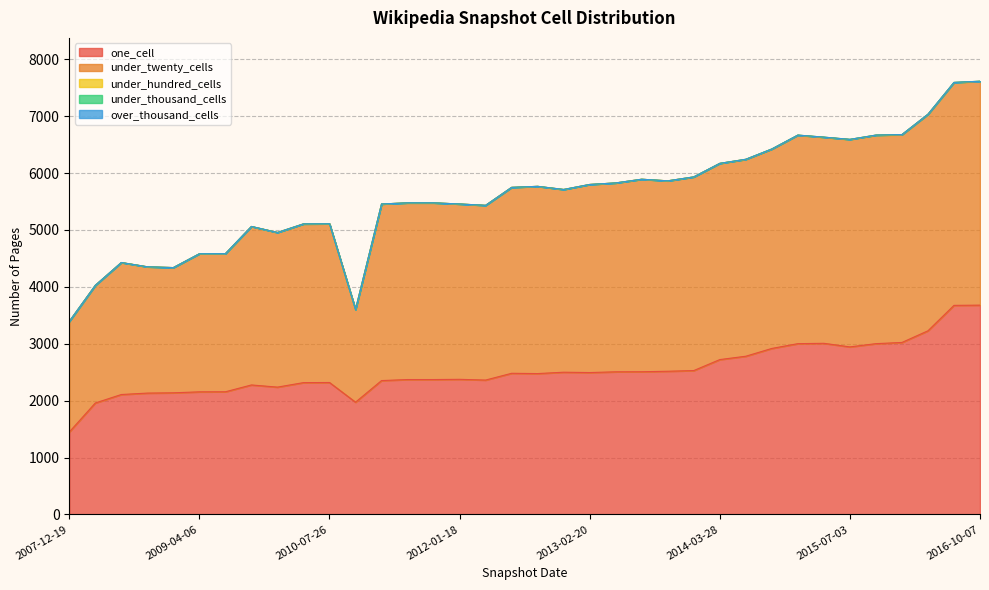

True or false: under_twenty_cells has a value of 4753 at 2014-03-28.

False